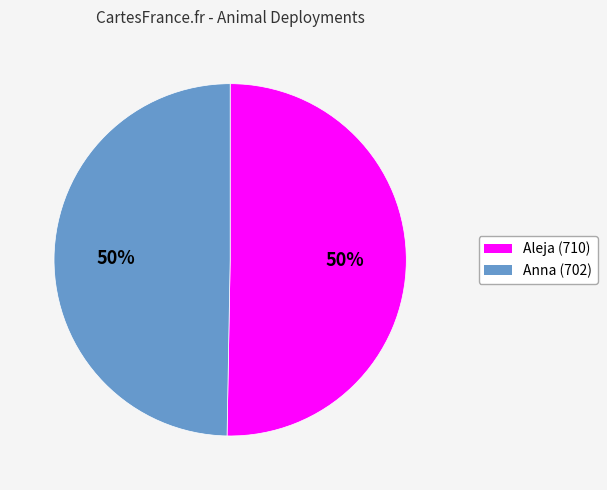

To the nearest percent, what is the average slice percentage?

50%